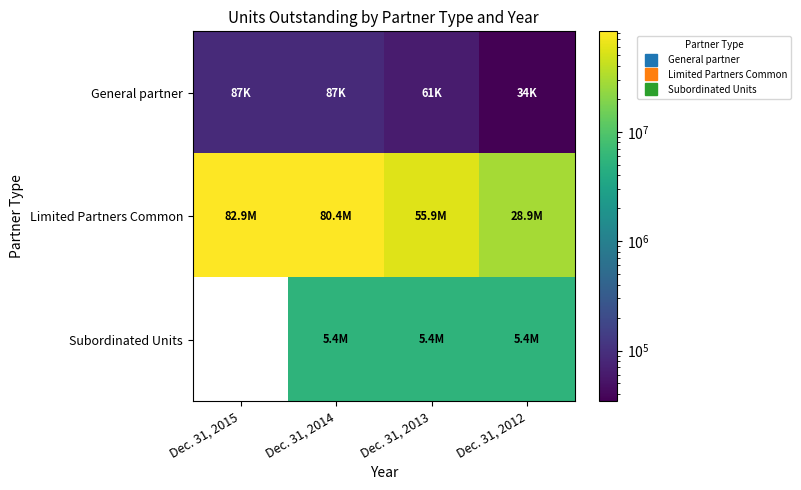

What is the sum of all Limited Partners Common values?

248128126